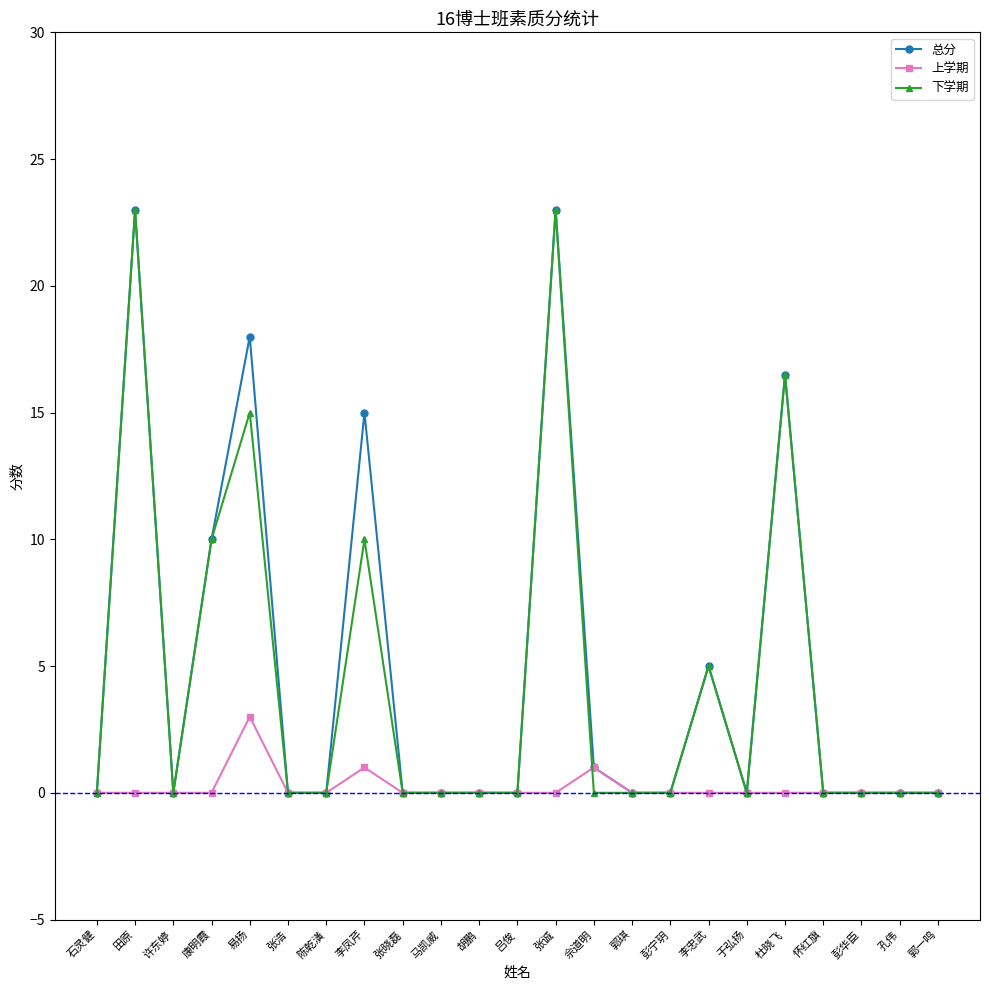

At how many categories does at least one series exceed 11?

5